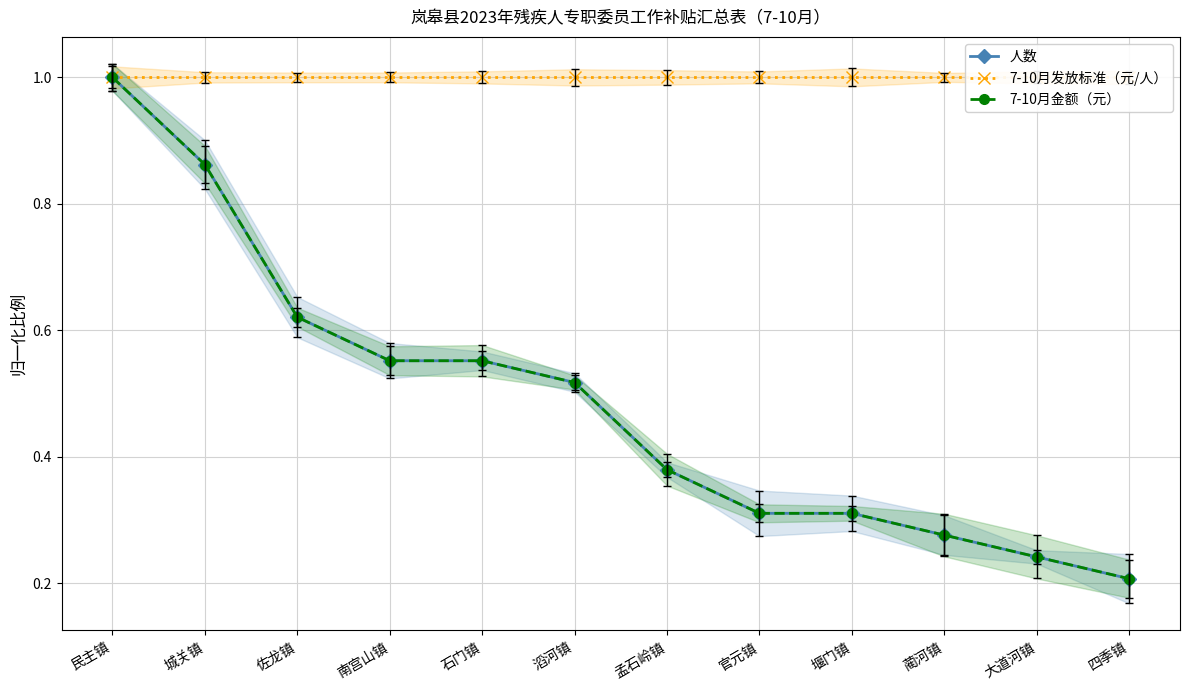

What is the sum of the 人数 values at 滔河镇 and 石门镇?

1.1